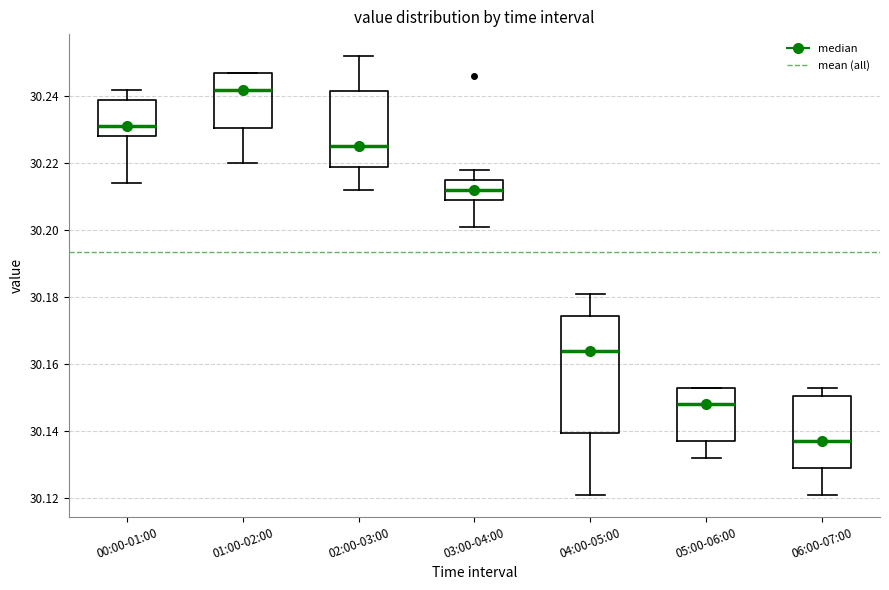

Reading left to right, read every box against the y-axis: the position of its median line, the range the box covers, and the ends of its whiskers. The values are not printed on the chart, so give them approximately, as read against the axis.

00:00-01:00: median 30.232, box 30.228 to 30.240, whiskers 30.214 to 30.242
01:00-02:00: median 30.242, box 30.230 to 30.248, whiskers 30.220 to 30.248
02:00-03:00: median 30.226, box 30.220 to 30.242, whiskers 30.212 to 30.252
03:00-04:00: median 30.212, box 30.210 to 30.216, whiskers 30.202 to 30.218
04:00-05:00: median 30.164, box 30.140 to 30.174, whiskers 30.122 to 30.182
05:00-06:00: median 30.148, box 30.138 to 30.154, whiskers 30.132 to 30.154
06:00-07:00: median 30.138, box 30.130 to 30.150, whiskers 30.122 to 30.154